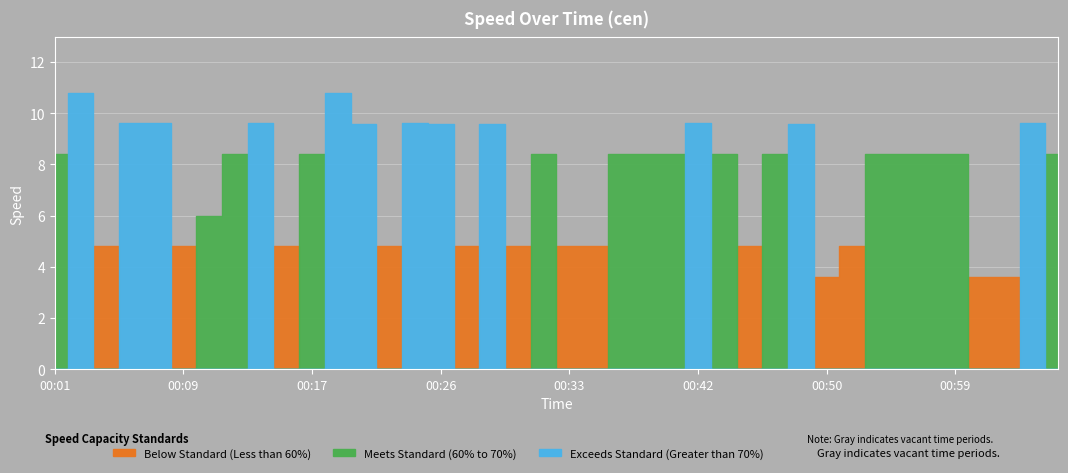

Reading left to right, what are all the values shown in this chart?

8.4	10.8	4.8	9.6	9.6	4.8	6.0	8.4	9.6	4.8	8.4	10.8	9.6	4.8	9.6	9.6	4.8	9.6	4.8	8.4	4.8	4.8	8.4	8.4	8.4	9.6	8.4	4.8	8.4	9.6	3.6	4.8	8.4	8.4	8.4	8.4	3.6	3.6	9.6	8.4